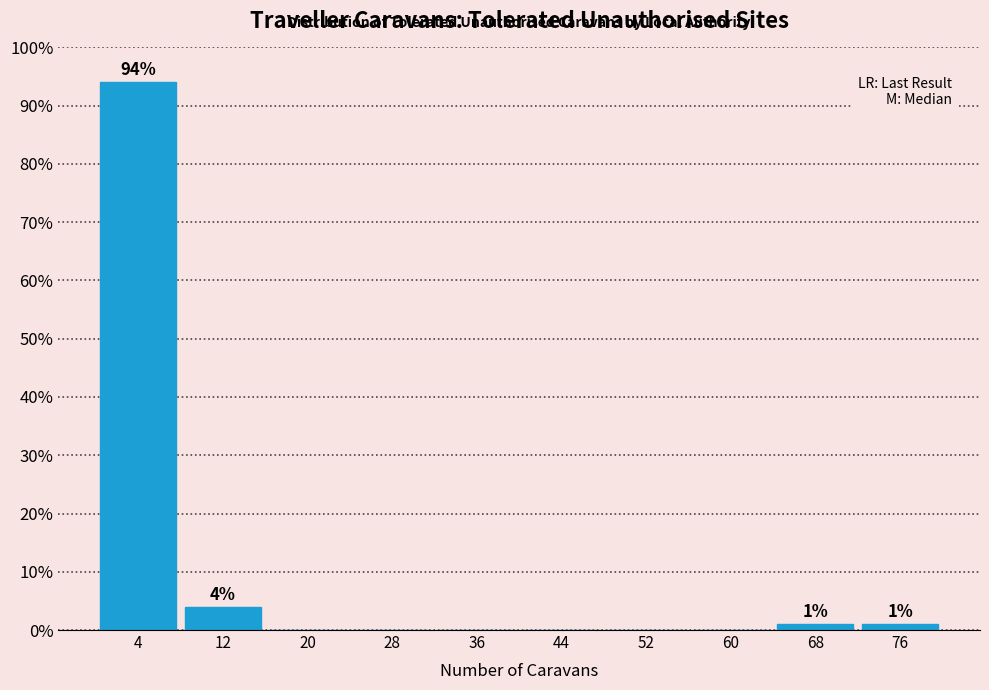

Reading left to right, extract all data points from this chart.

4=94	12=4	20=0	28=0	36=0	44=0	52=0	60=0	68=1	76=1